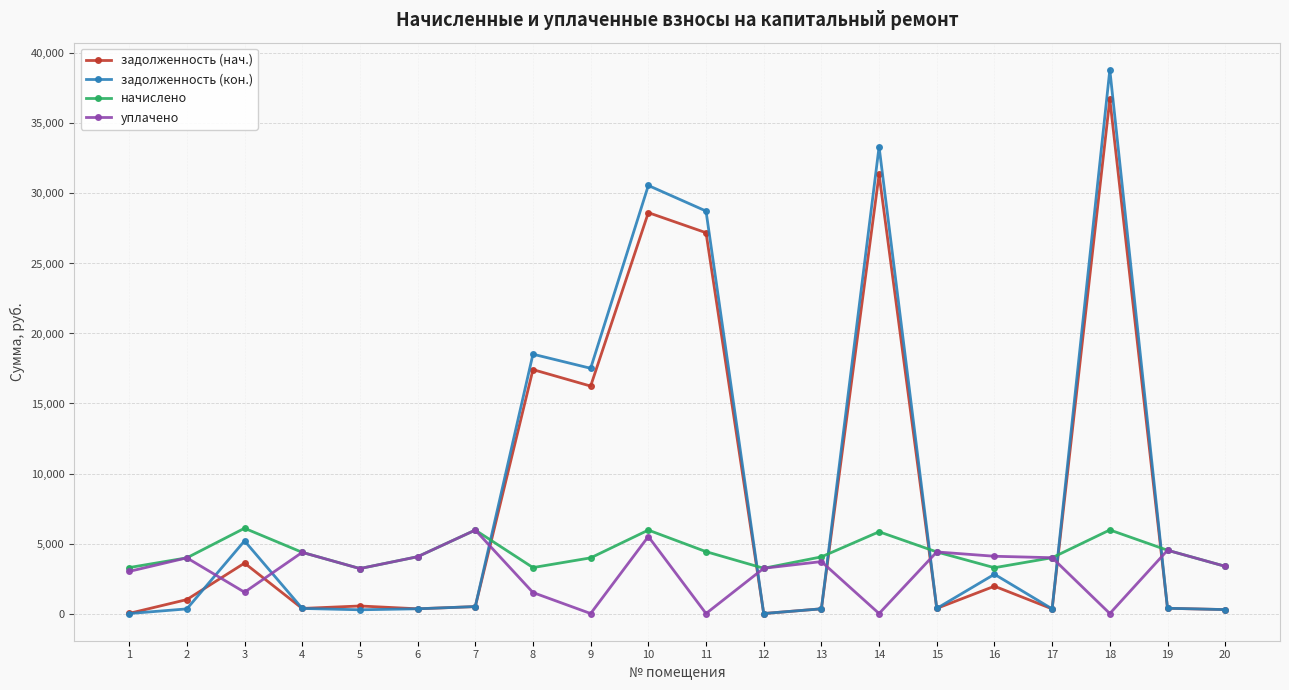

What is the value of the задолженность (кон.) point at the 15th from the left?

366.6